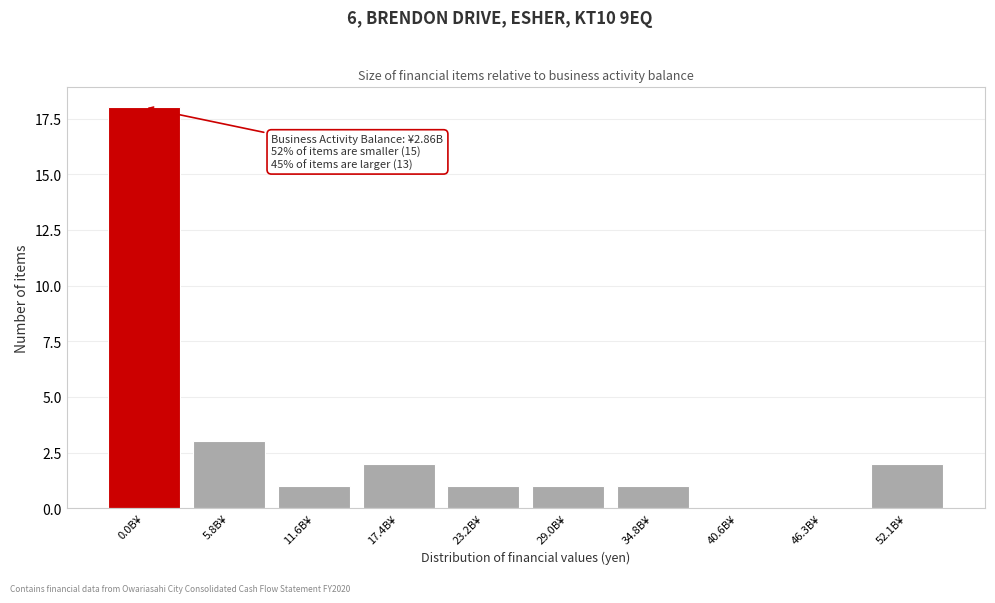

Reading left to right, extract all data points from this chart.

0.0B¥=18	5.8B¥=3	11.6B¥=1	17.4B¥=2	23.2B¥=1	29.0B¥=1	34.8B¥=1	40.6B¥=0	46.3B¥=0	52.1B¥=2